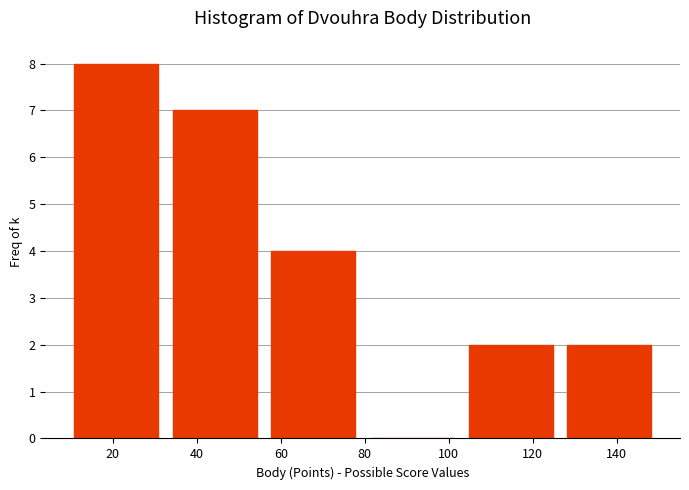

Over which range of the x-axis is the bar tallest?

9.0 to 32.5